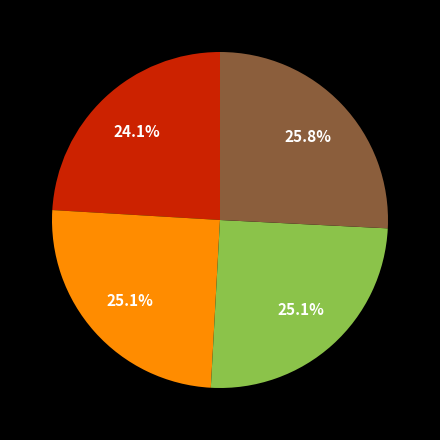

Is there a majority slice in this chart?

No